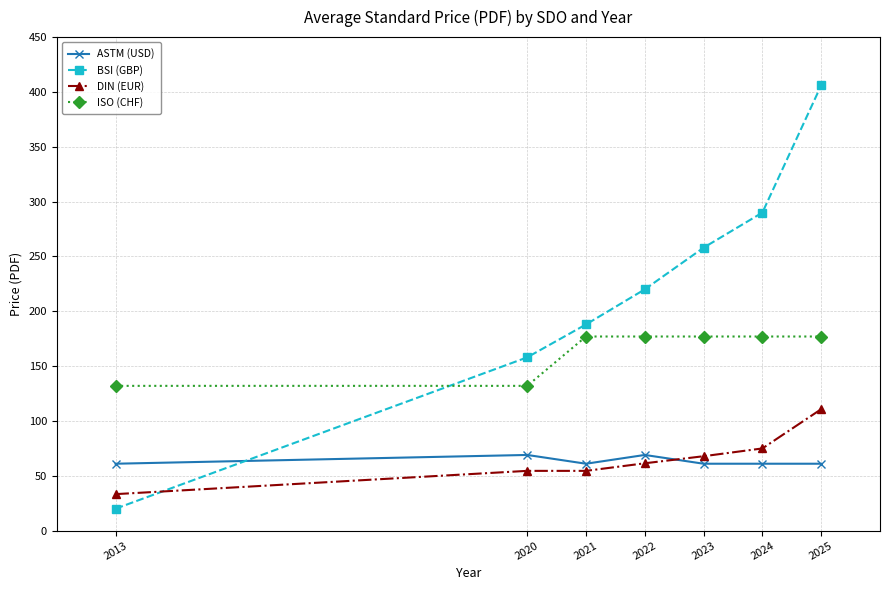

Rank the series by their maximum value, from lowest to highest.

ASTM (USD), DIN (EUR), ISO (CHF), BSI (GBP)